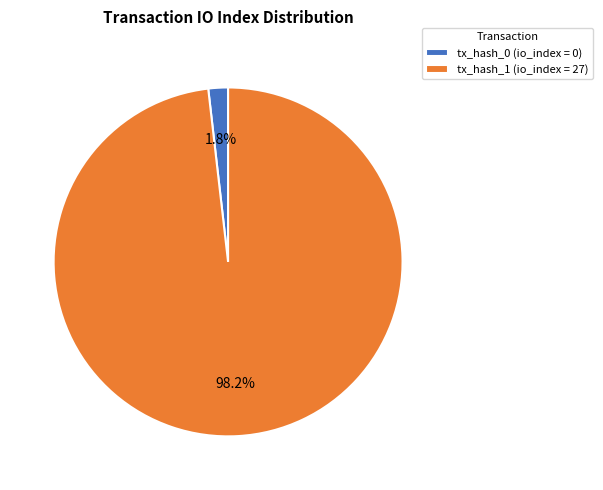

What is the smallest slice in the pie chart?

tx_hash_0 (io_index = 0)